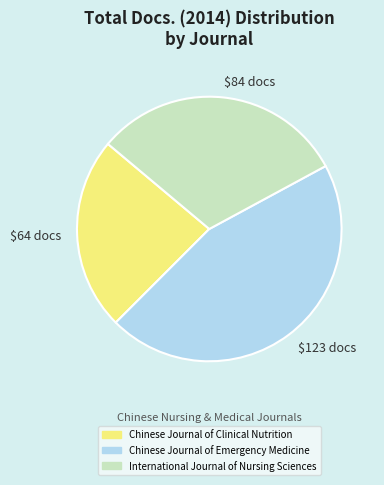

Which slice is the smallest?

$64 docs